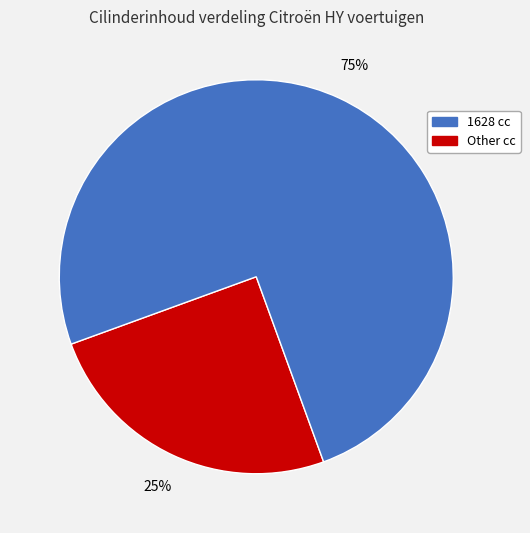

Is there any slice that represents more than half of the pie?

Yes